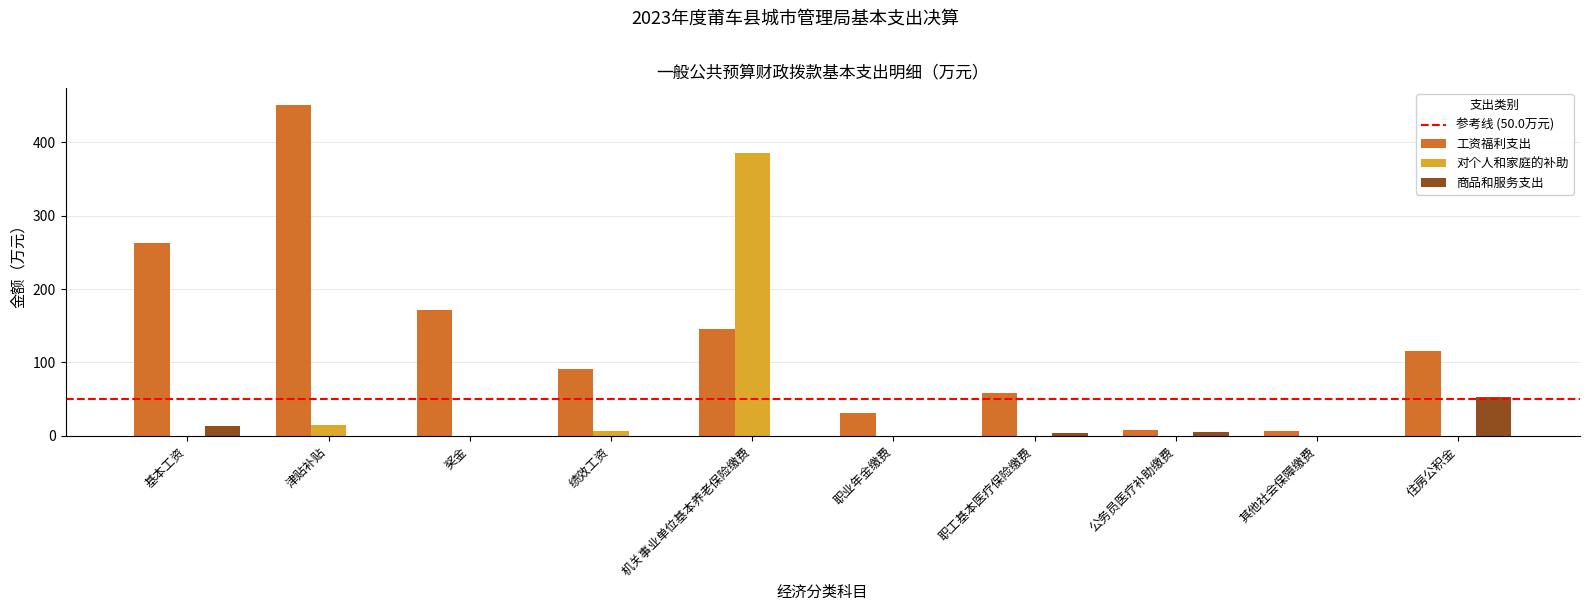

What is the greatest value displayed?

451.4